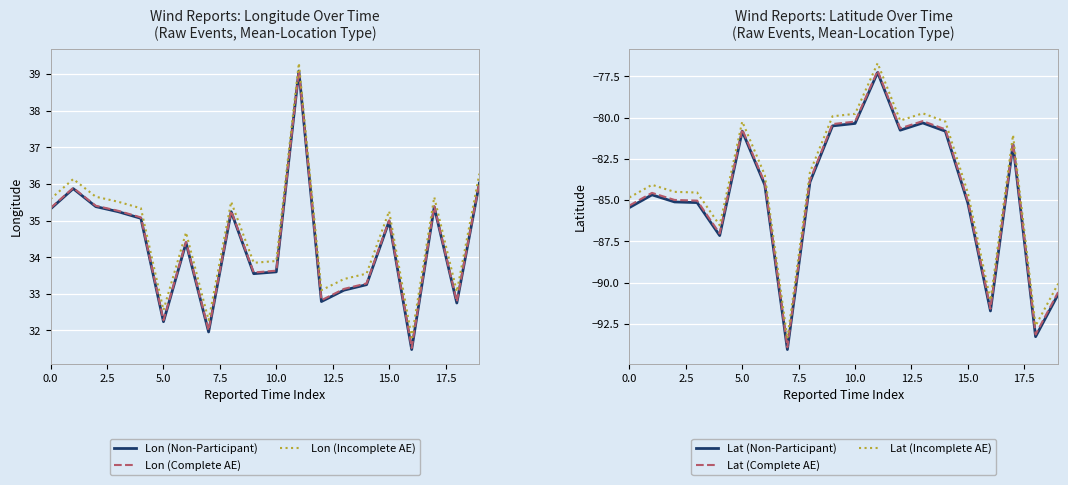

True or false: Lon (Incomplete AE) and Lon (Non-Participant) intersect in this chart.

False